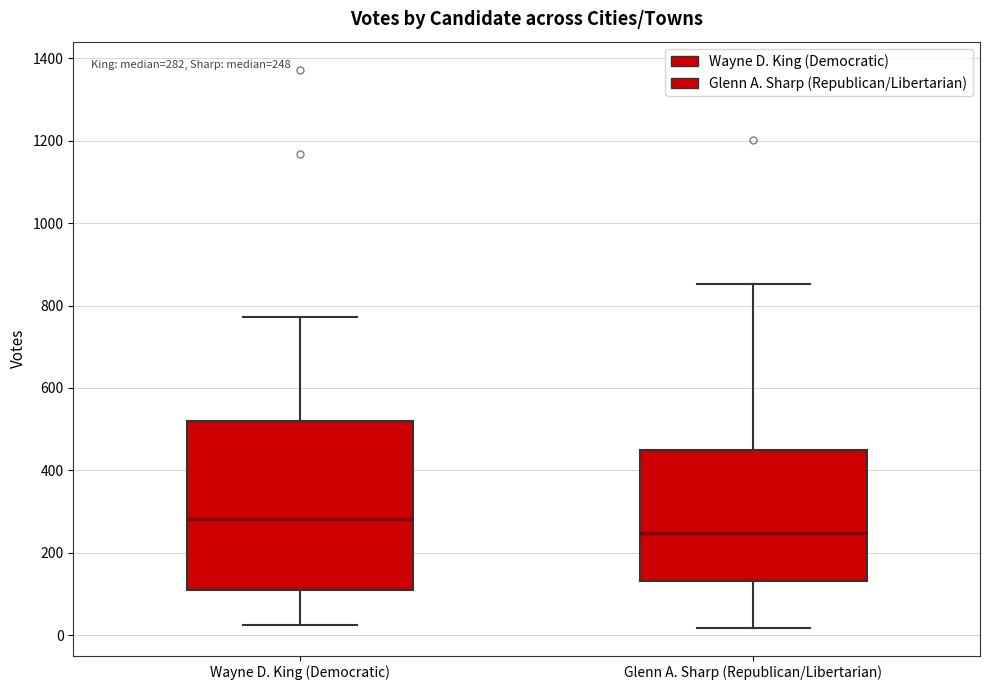

Which box is the tallest, from its lower edge to its upper edge?

Wayne D. King (Democratic)